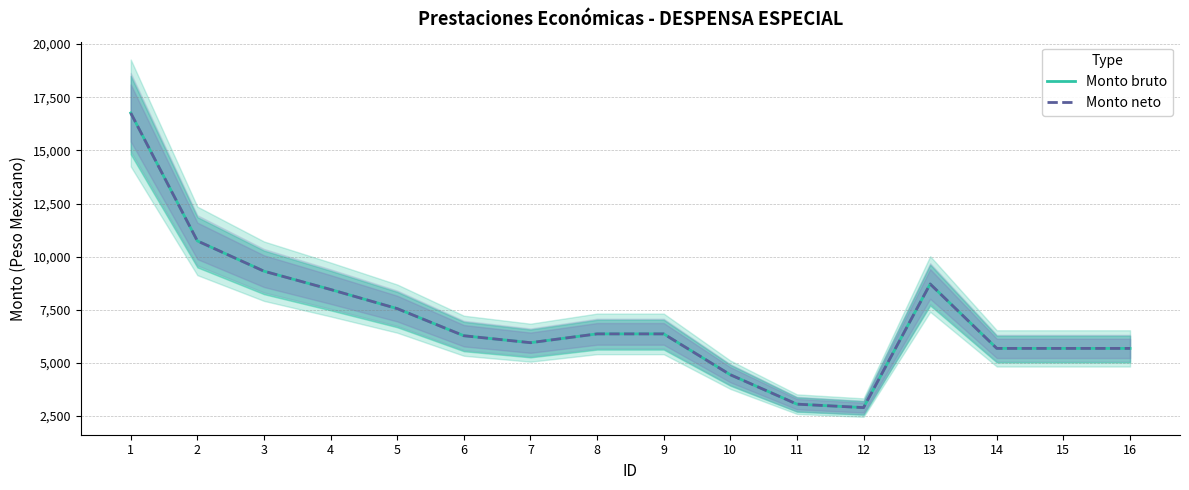

Which series has the widest spread of values?

Monto bruto